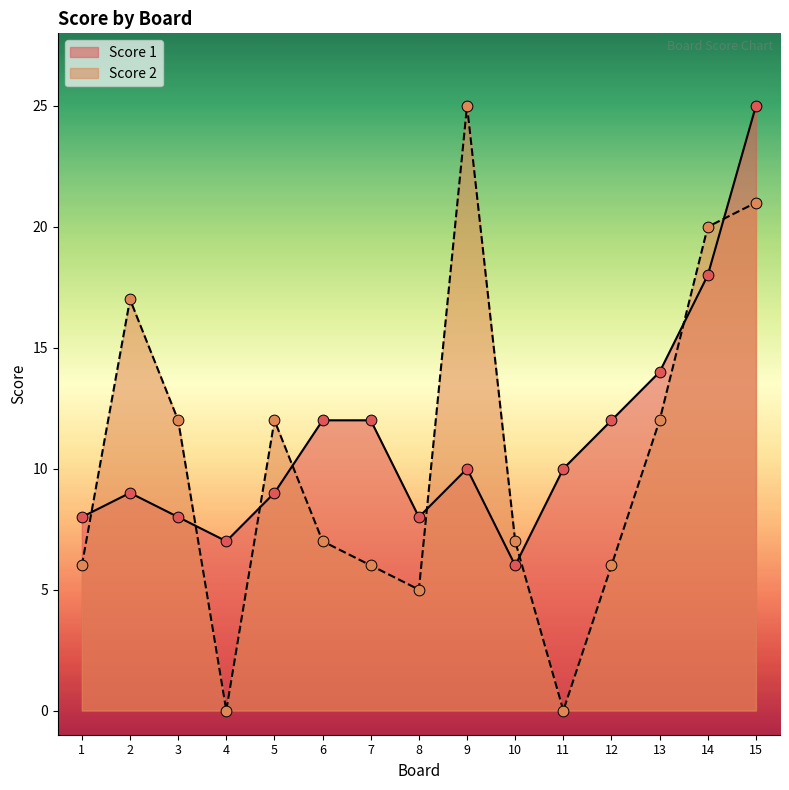

Which series has the largest Y range (max minus min)?

Score 2